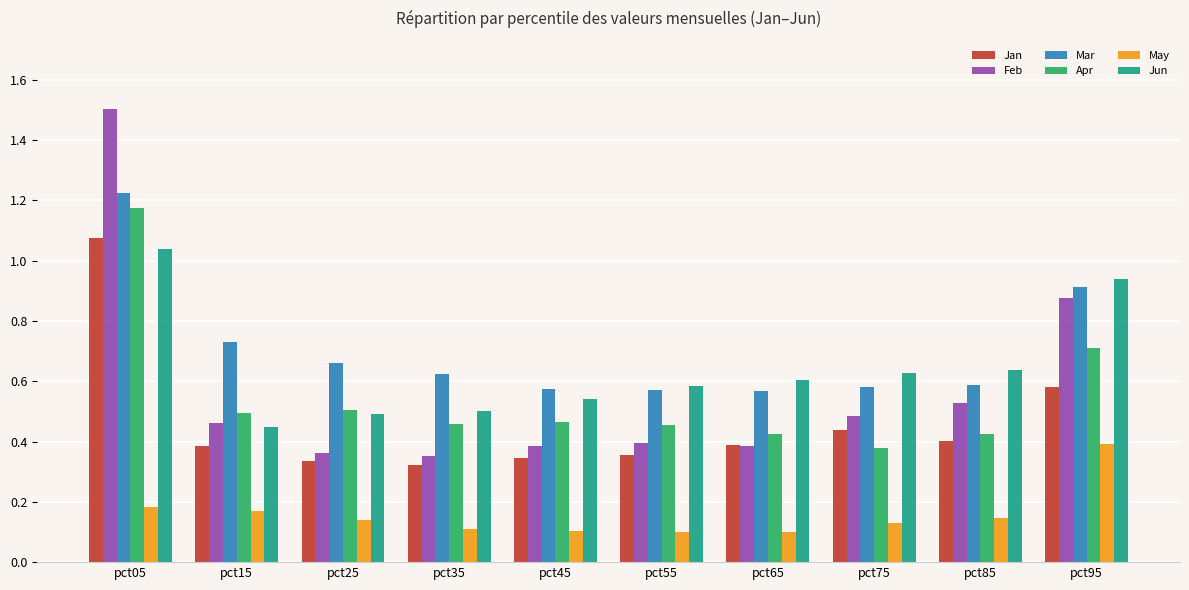

Count the Mar values in the range 0 to 1.

9